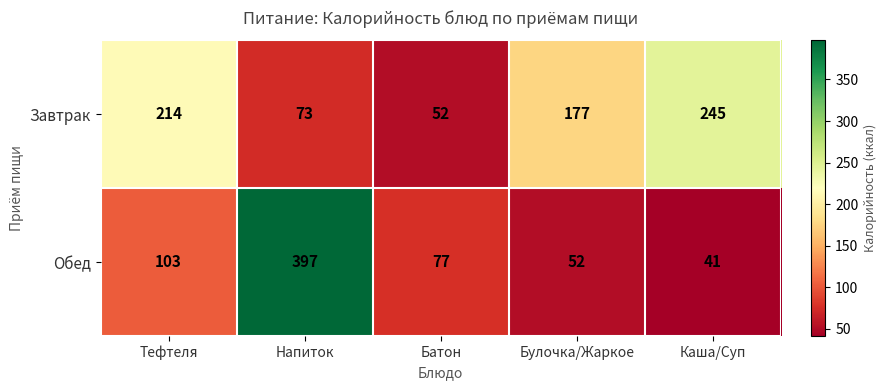

Is the value of Завтрак at Каша/Суп greater than the value of Обед at Каша/Суп?

Yes